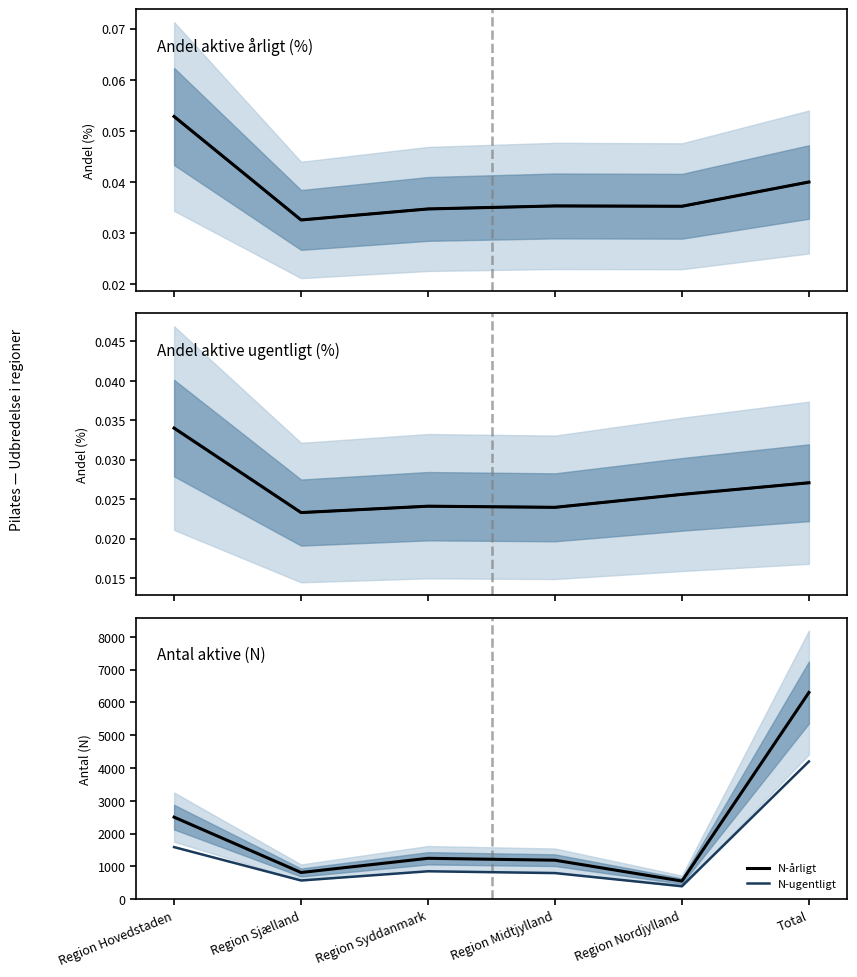

The %-ugentligt series shows 0.0 at Region Sjælland. True or false?

True